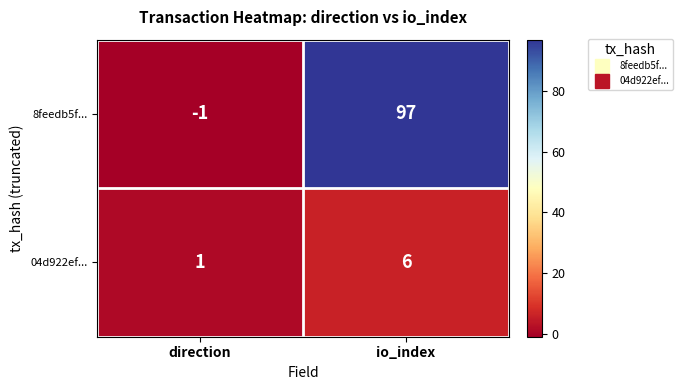

How many values in 8feedb5f... are above zero?

1